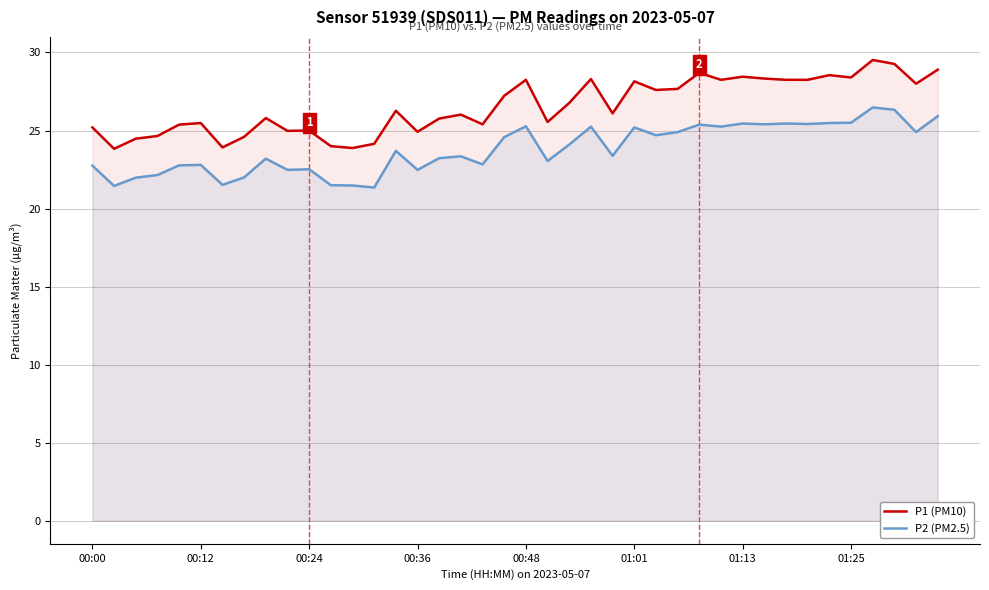

True or false: P1 (PM10) has more than 0 points higher than both neighbors.

True